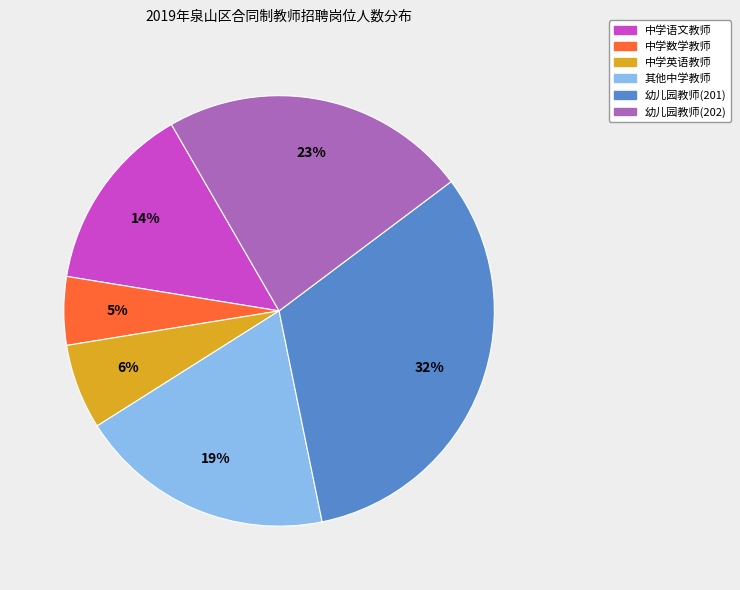

To the nearest percent, what is the difference between the largest and smallest slice percentages?

27%